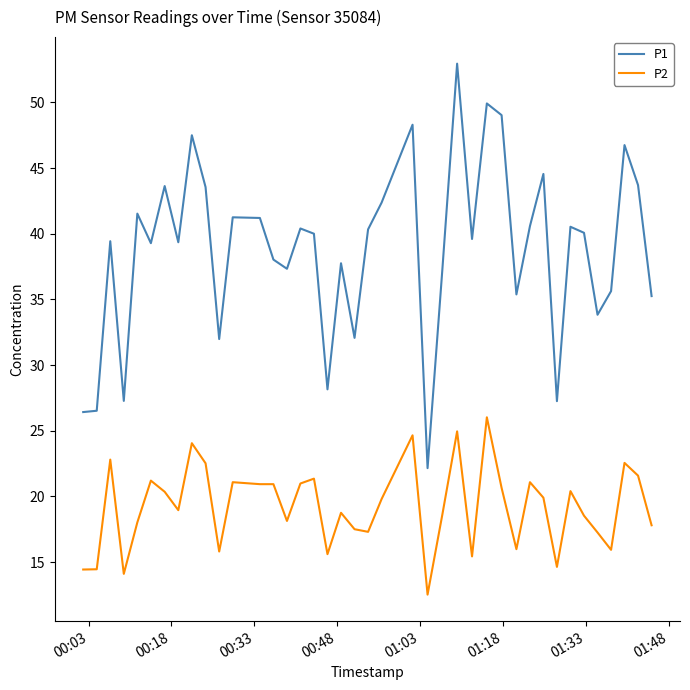

What is the smallest value displayed?

12.5